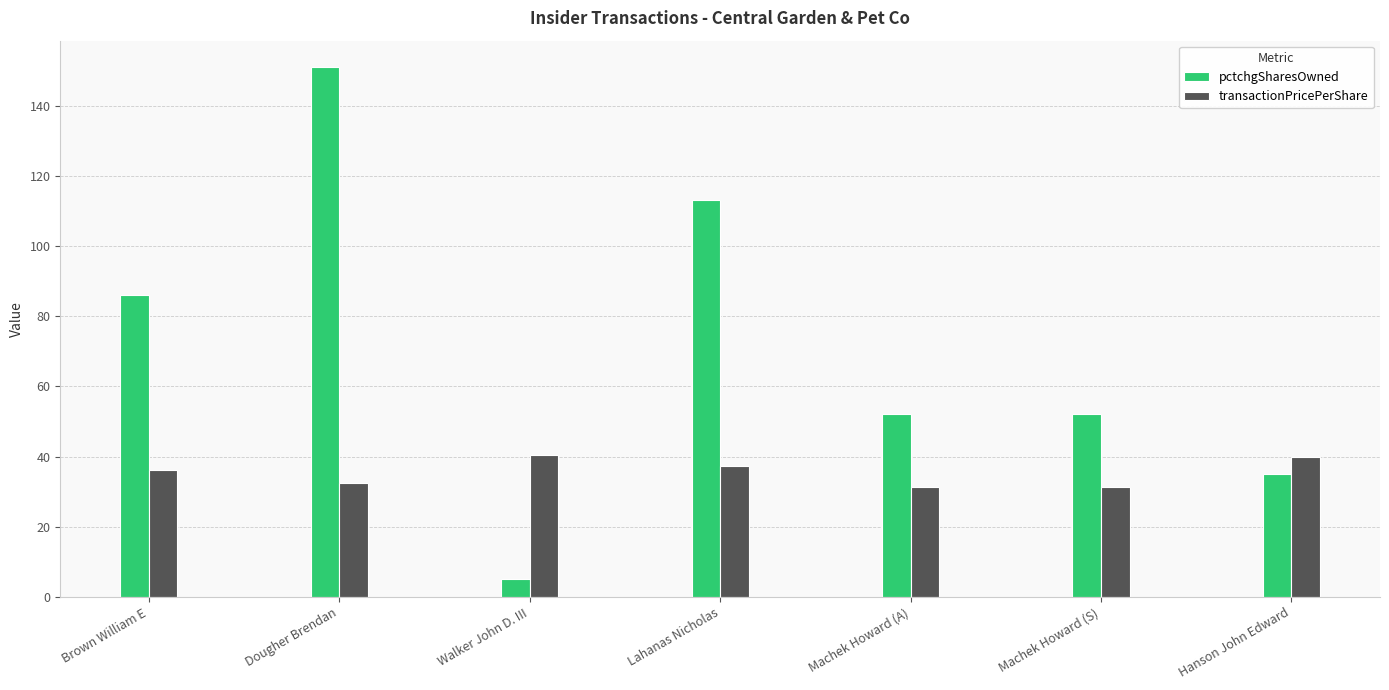

Which category has the highest value across all series?

Dougher Brendan